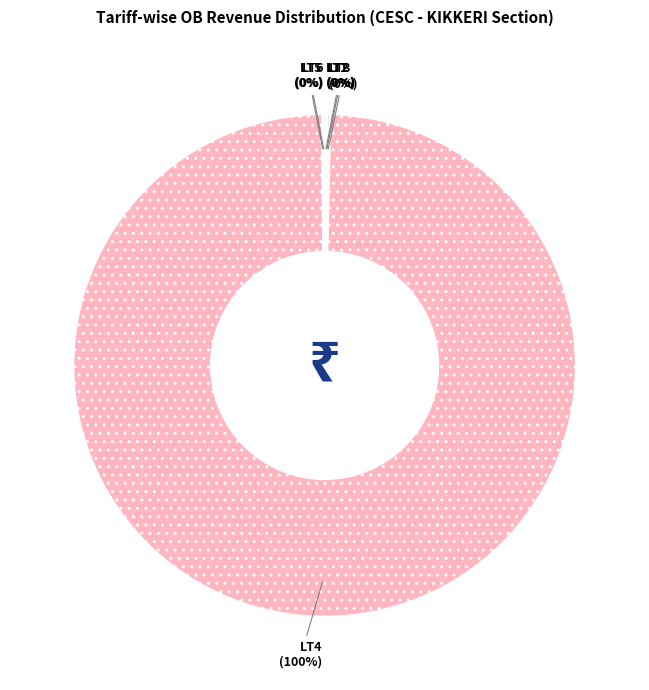

Is there a majority slice in this chart?

Yes